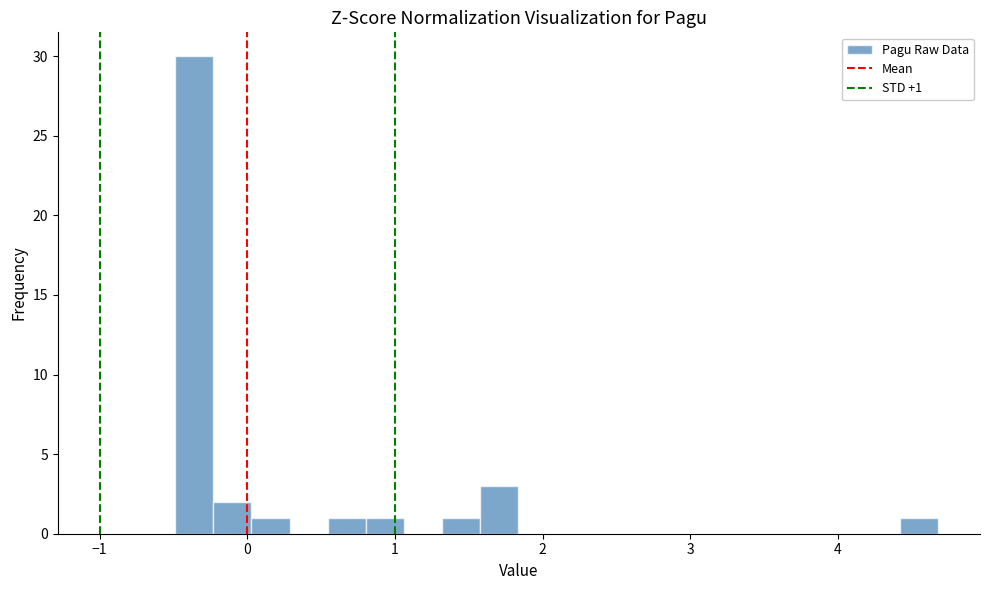

Around what value on the x-axis is the tallest bar? Give the approximate position of its centre, as read against the axis.

-0.4